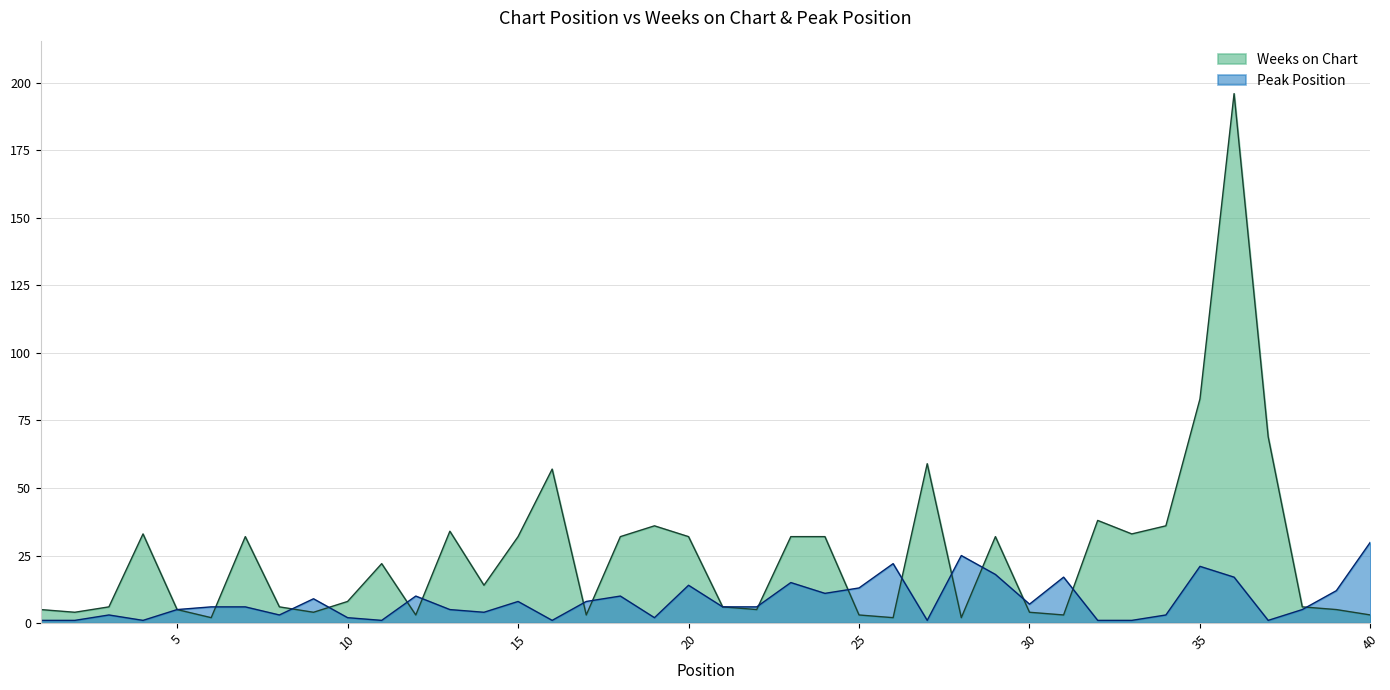

True or false: Weeks on Chart has a value of 105 at 37.

False